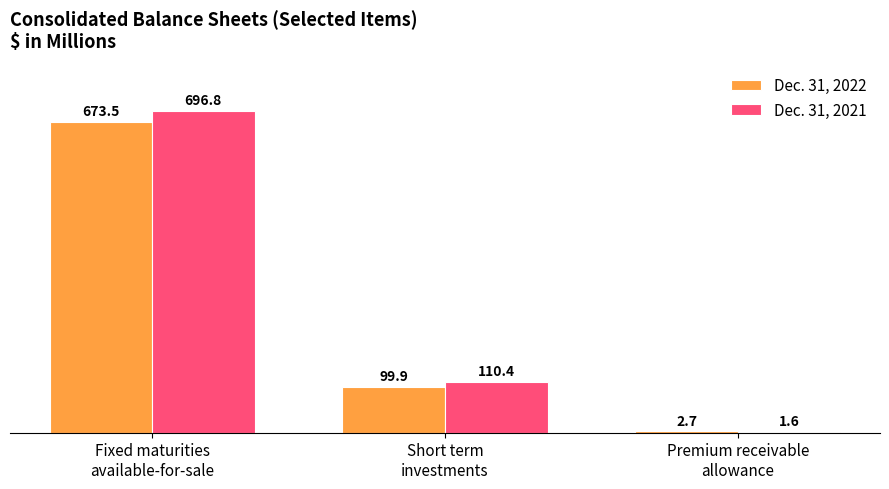

What is the greatest value displayed?

696.8